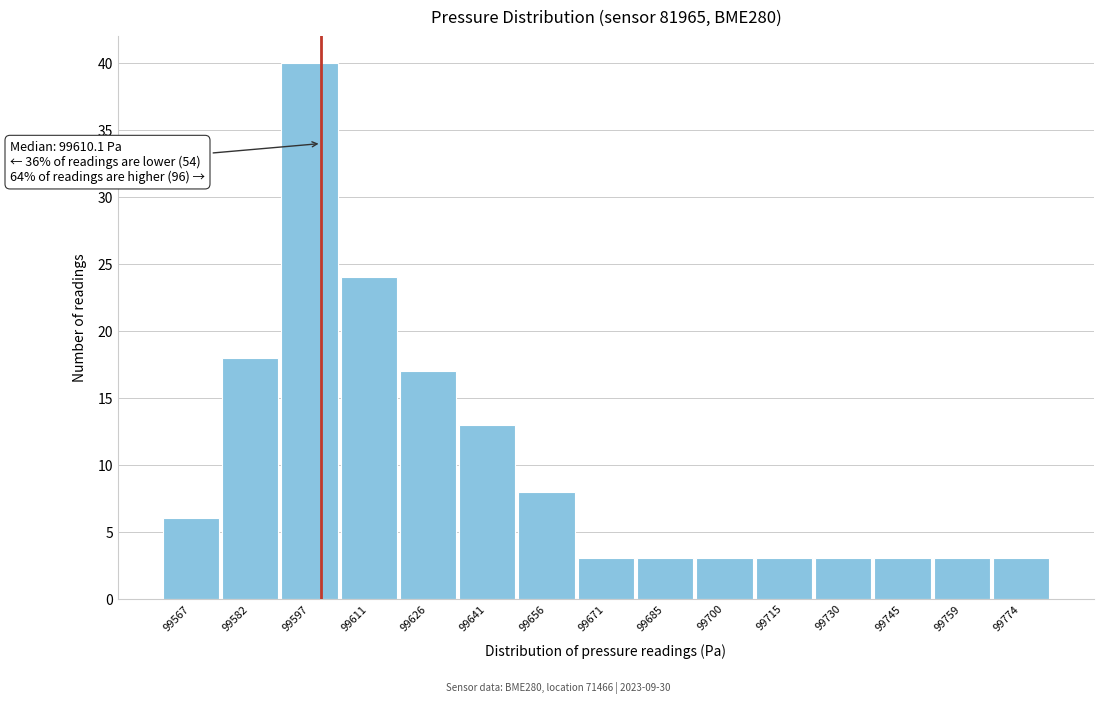

Over which range of the x-axis is the bar tallest?

99589.6 to 99604.4